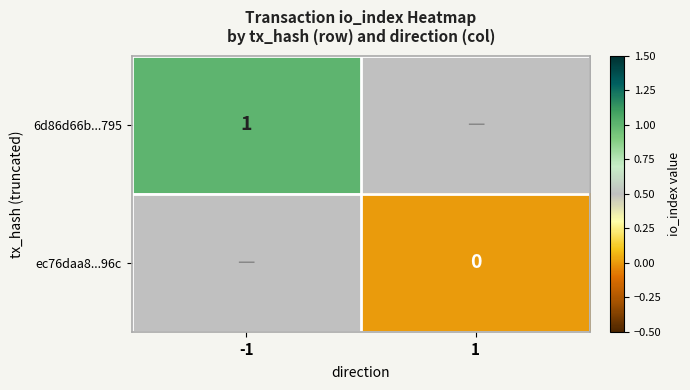

Is it true that 6d86d66b...795 equals 1 at -1?

True